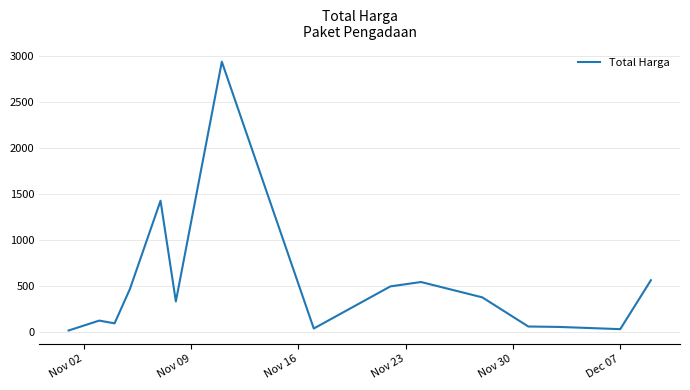

What is the average value?

501.2